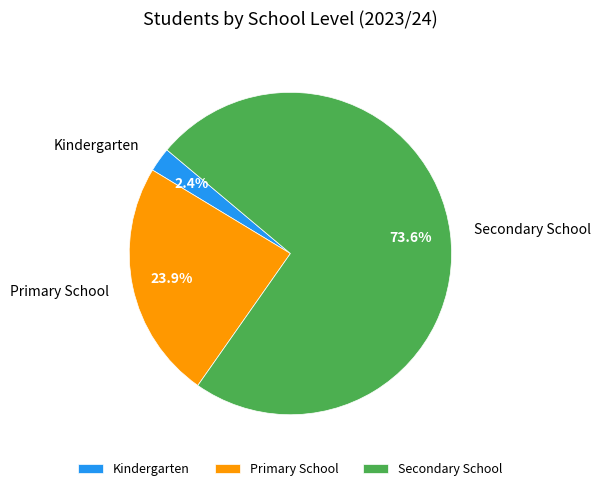

How many segments does this pie chart have?

3